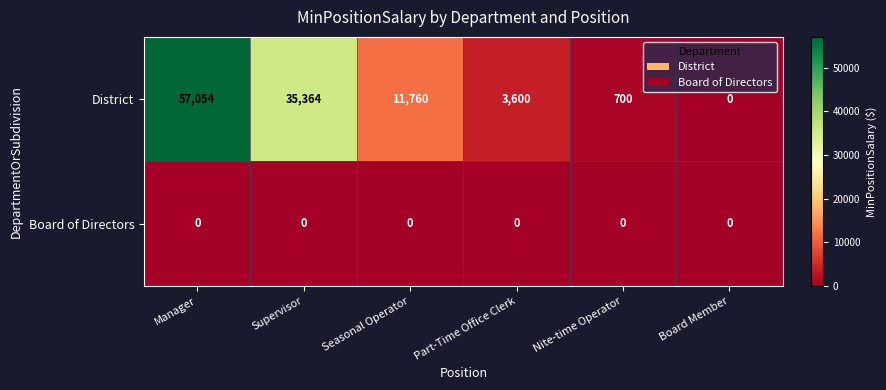

At which category is the sum across all series the highest?

Manager